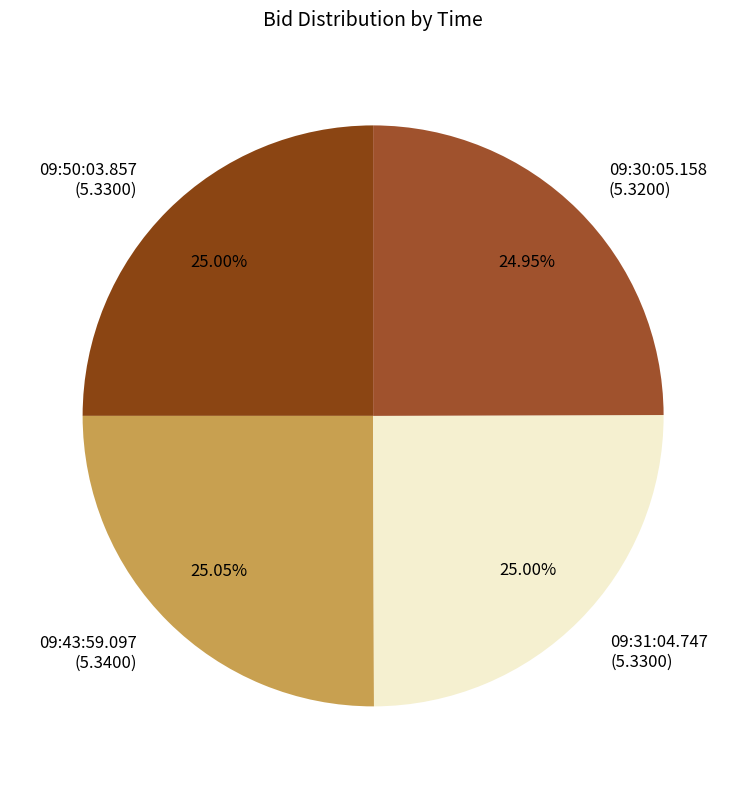

Is there a majority slice in this chart?

No